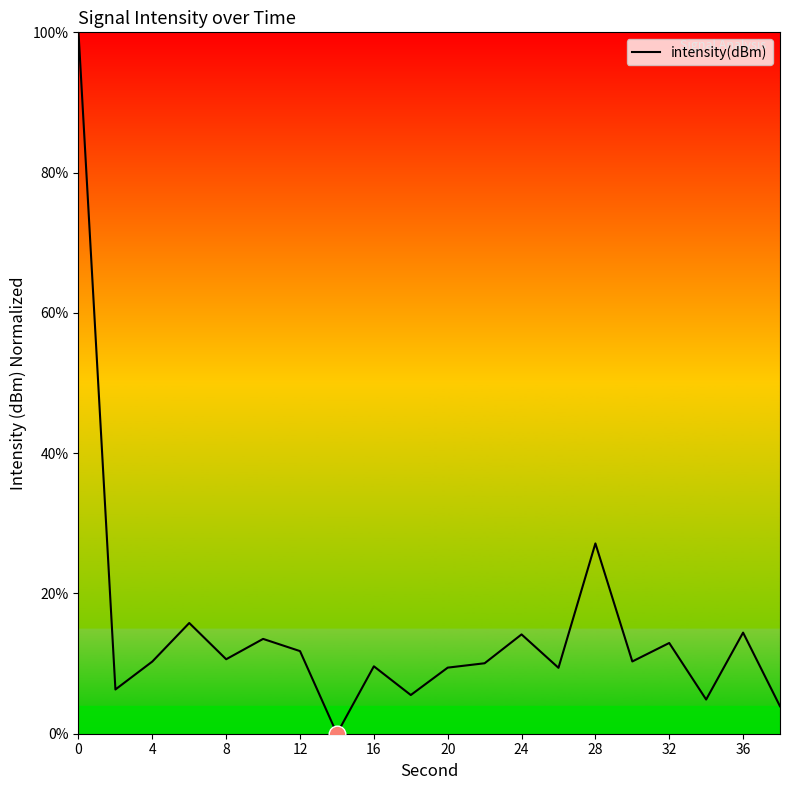

What is the difference between the maximum and minimum values?

100.0